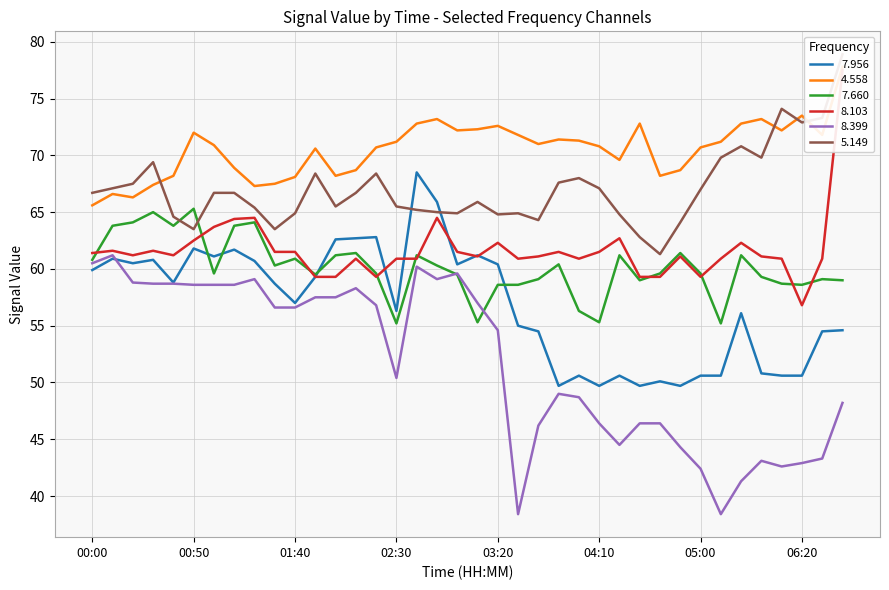

What is the value of the   8.103 point at the 20th from the left?

61.1